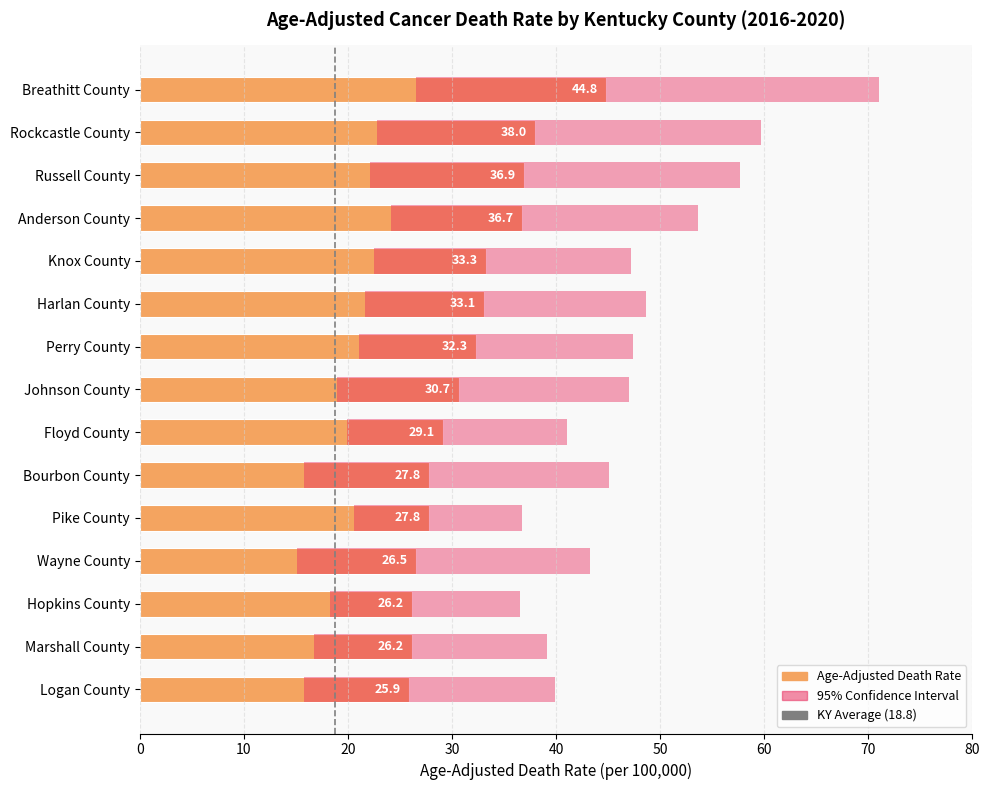

What is the maximum value shown in the chart?

44.8